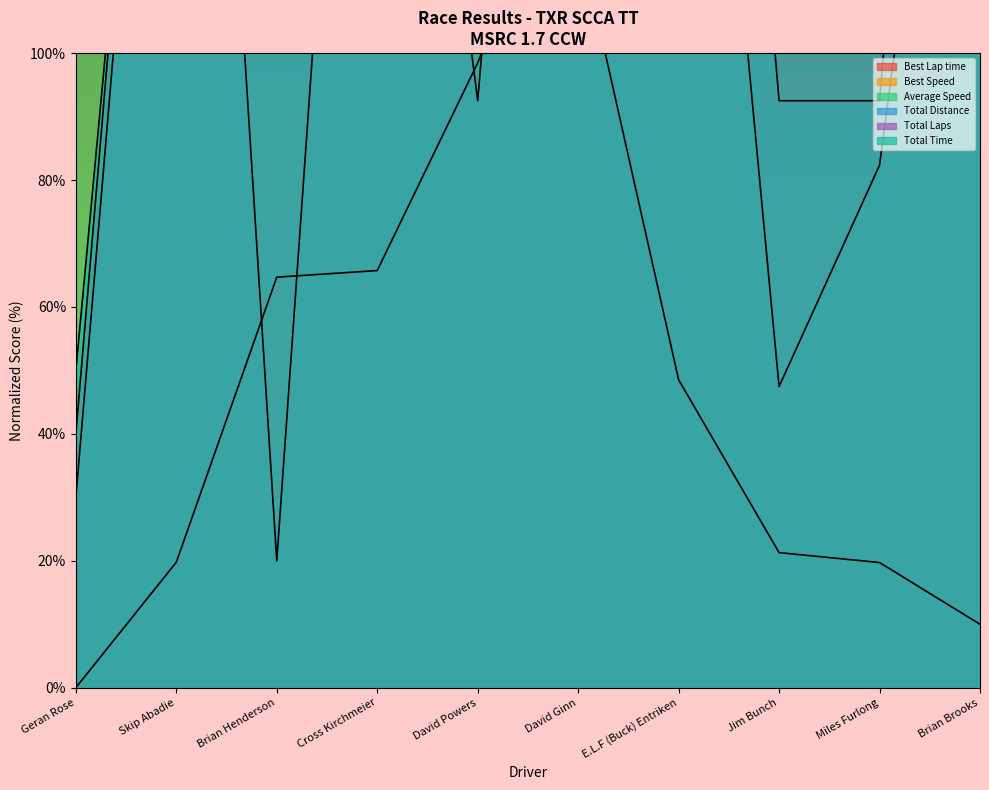

Between E.L.F (Buck) Entriken and Cross Kirchmeier, which is larger?

E.L.F (Buck) Entriken